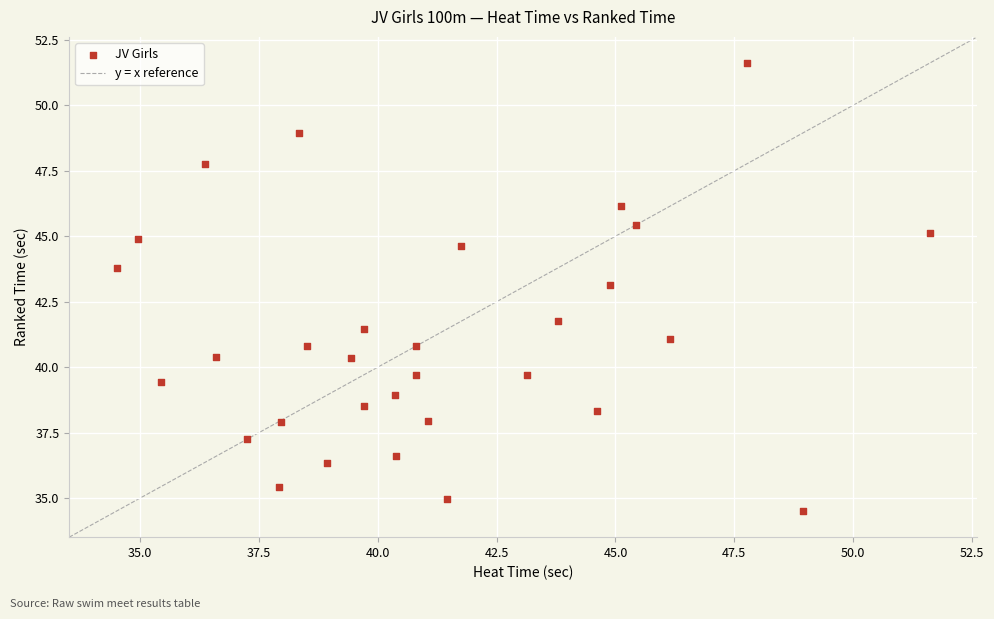

What is the range of Y values (max minus min)?

17.1